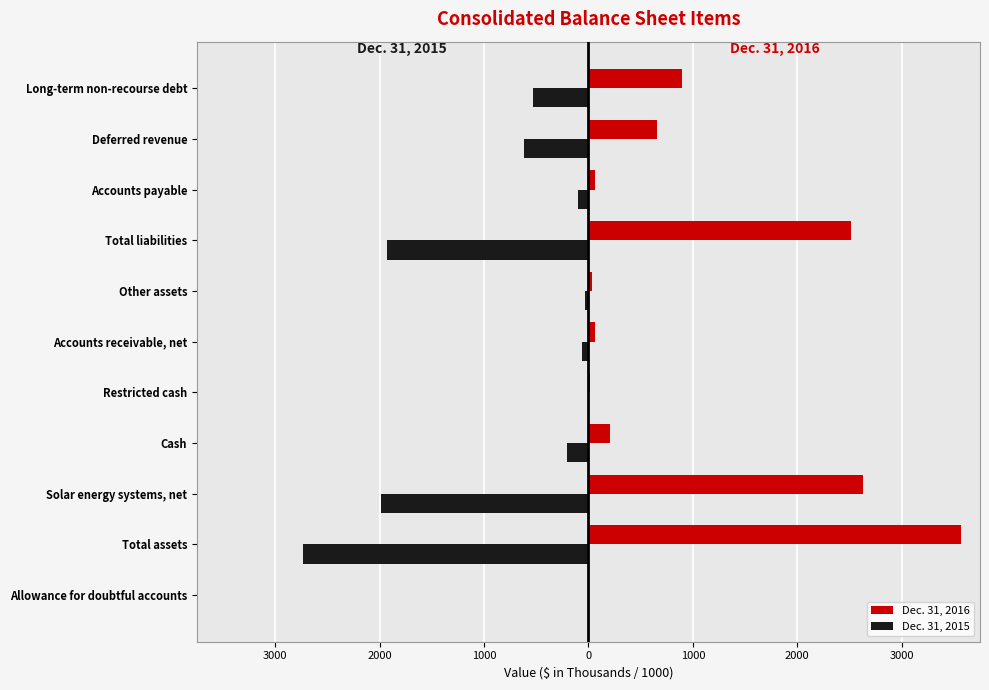

What are all the series names shown in the legend?

Dec. 31, 2016, Dec. 31, 2015